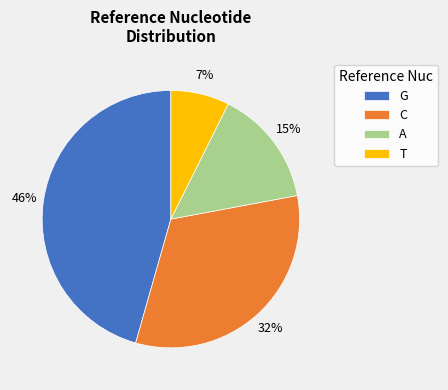

To the nearest percent, what percentage of the pie is T?

7%